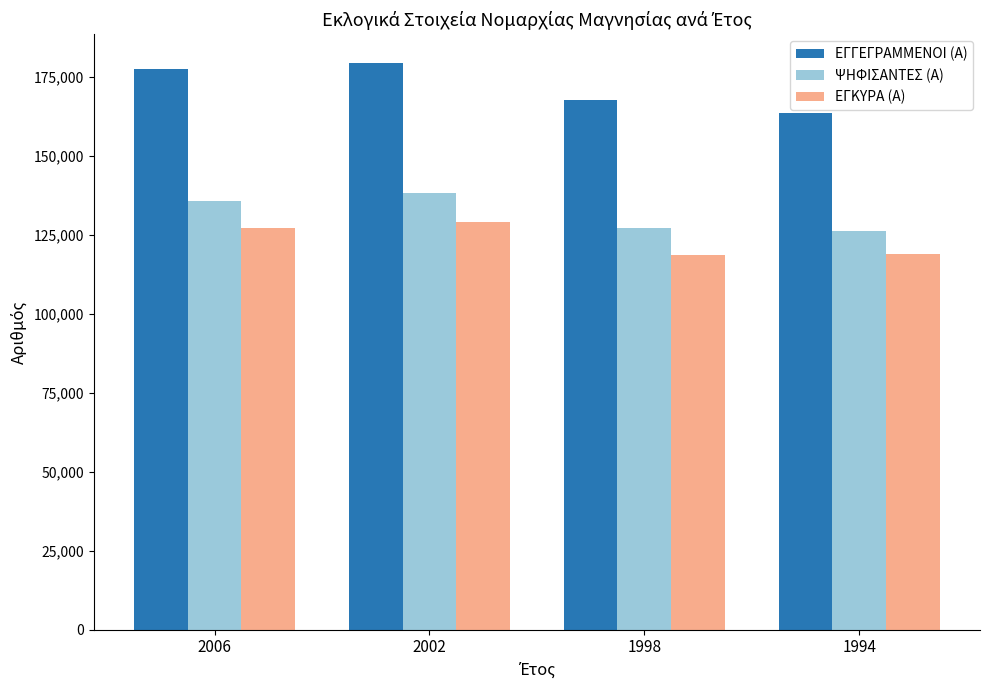

At which category is the sum across all series the highest?

2002